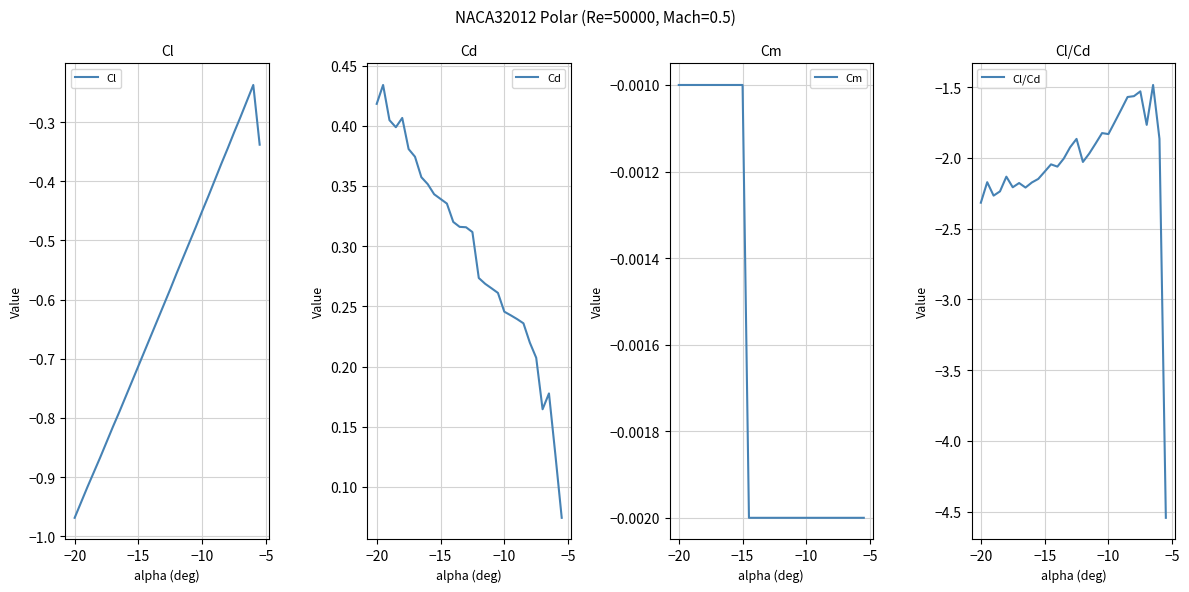

What is the difference between the maximum and minimum values in the Cl series?

0.7